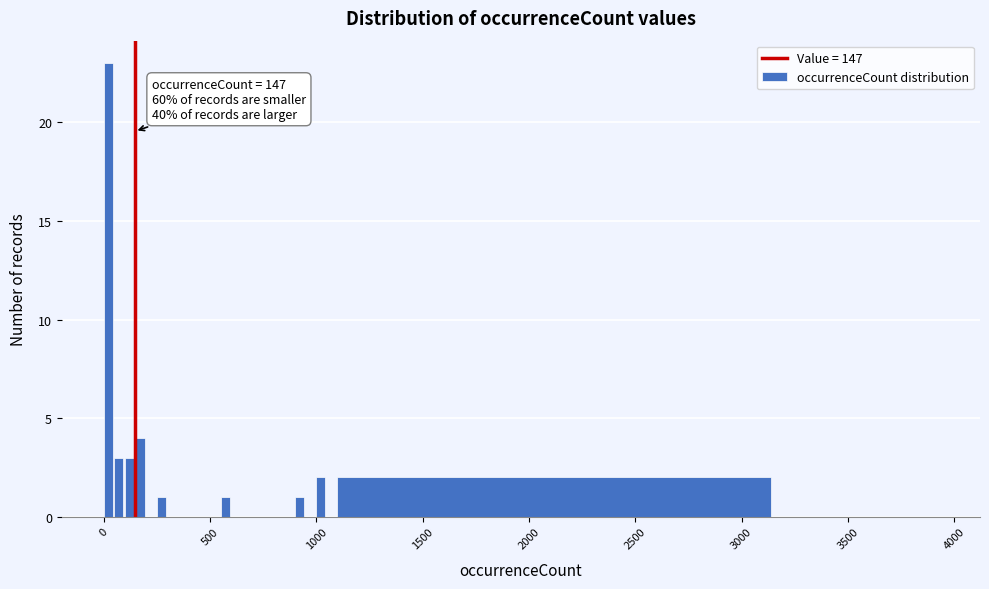

Around what value on the x-axis is the tallest bar? Give the approximate position of its centre, as read against the axis.

0